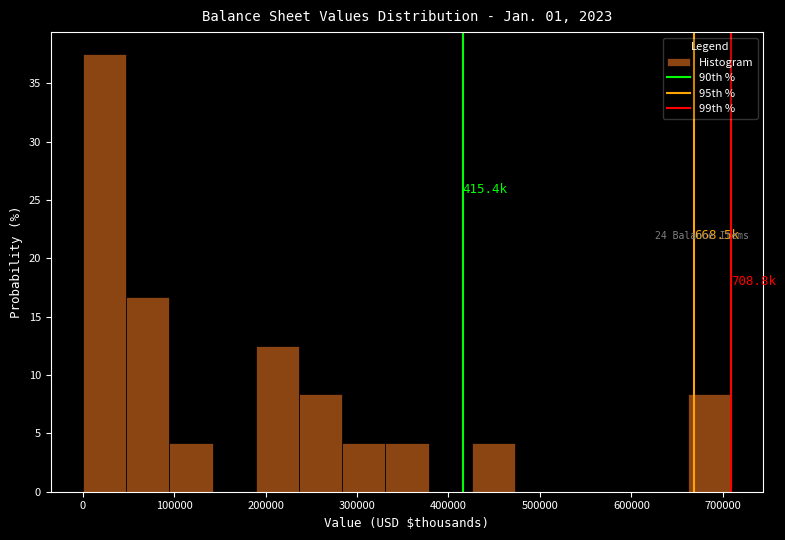

Over which range of the x-axis is the bar tallest?

0 to 50000